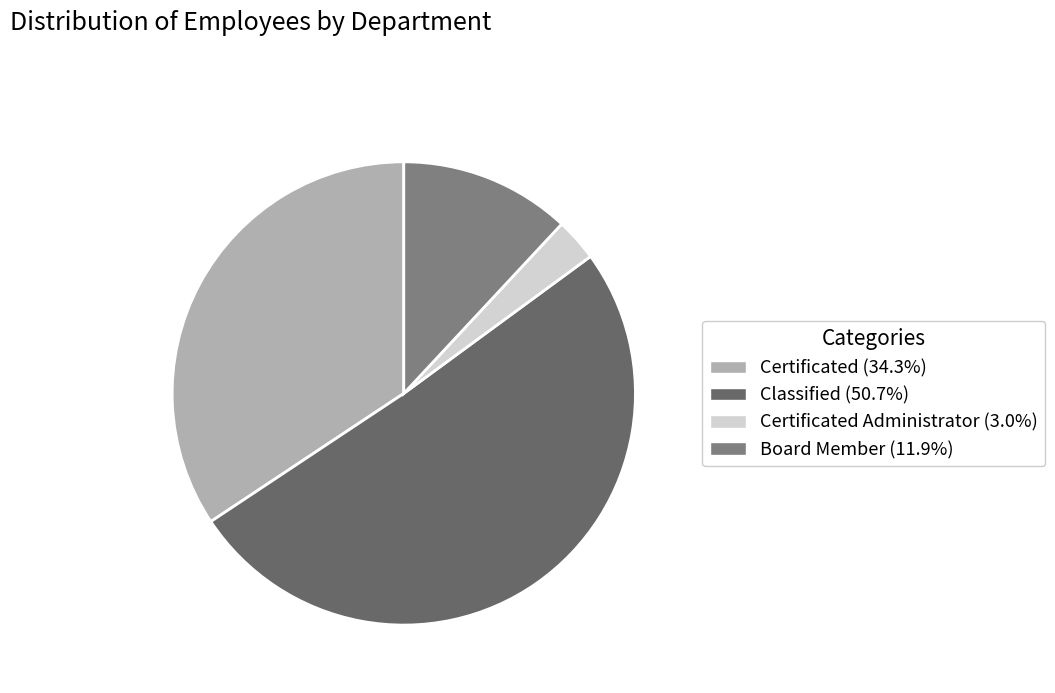

How many segments does this pie chart have?

4